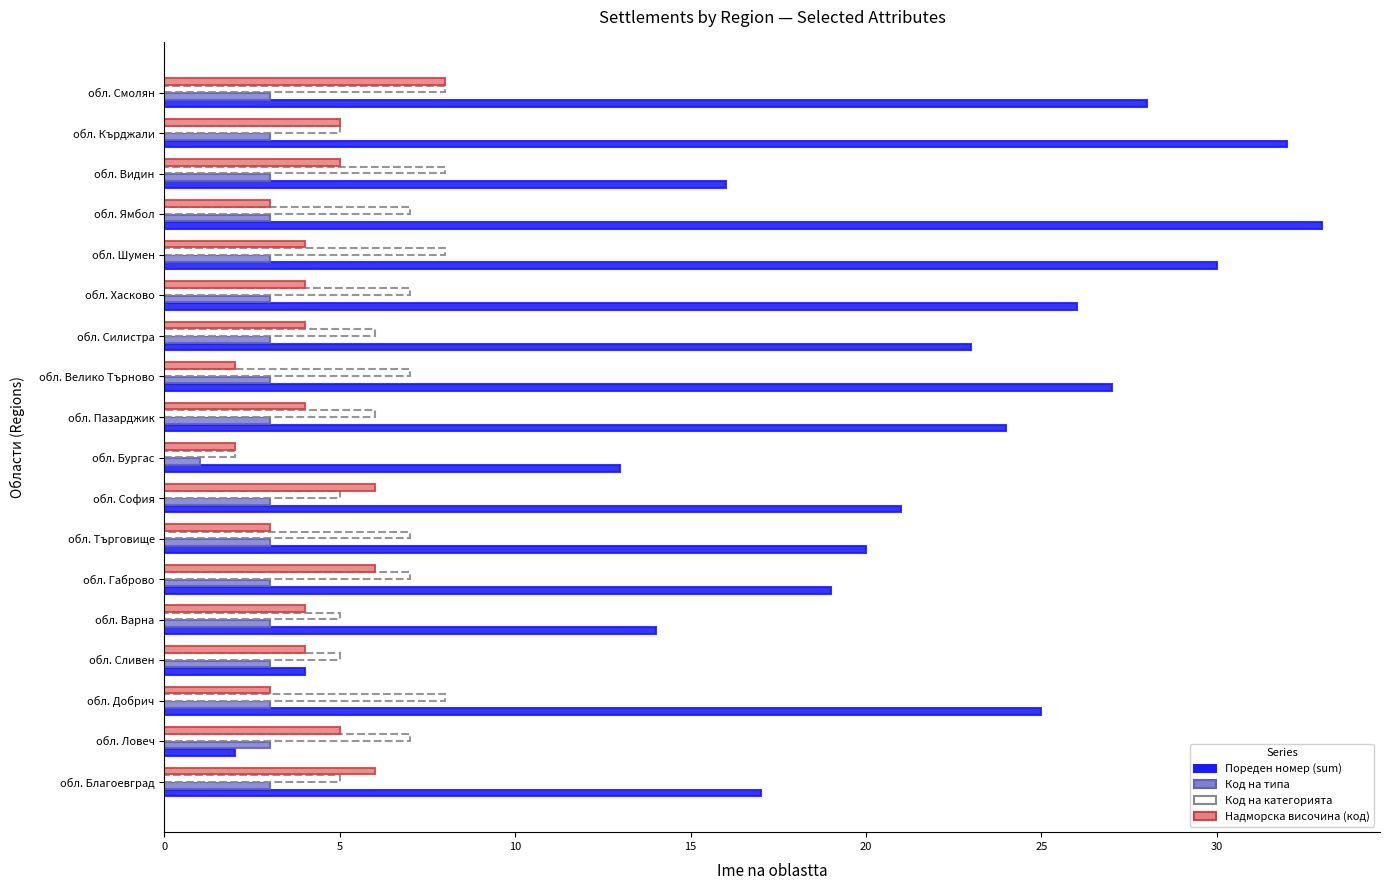

At which category does the chart reach its minimum across all series?

обл. Бургас